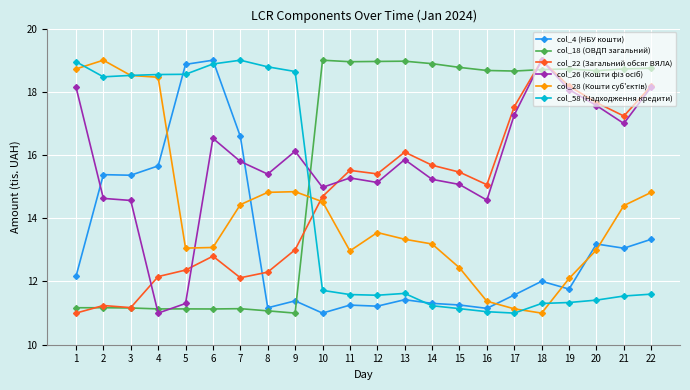

Between which two adjacent categories do col_22 (Загальний обсяг ВЯЛА) and col_58 (Надходження кредити) first intersect?

9 and 10